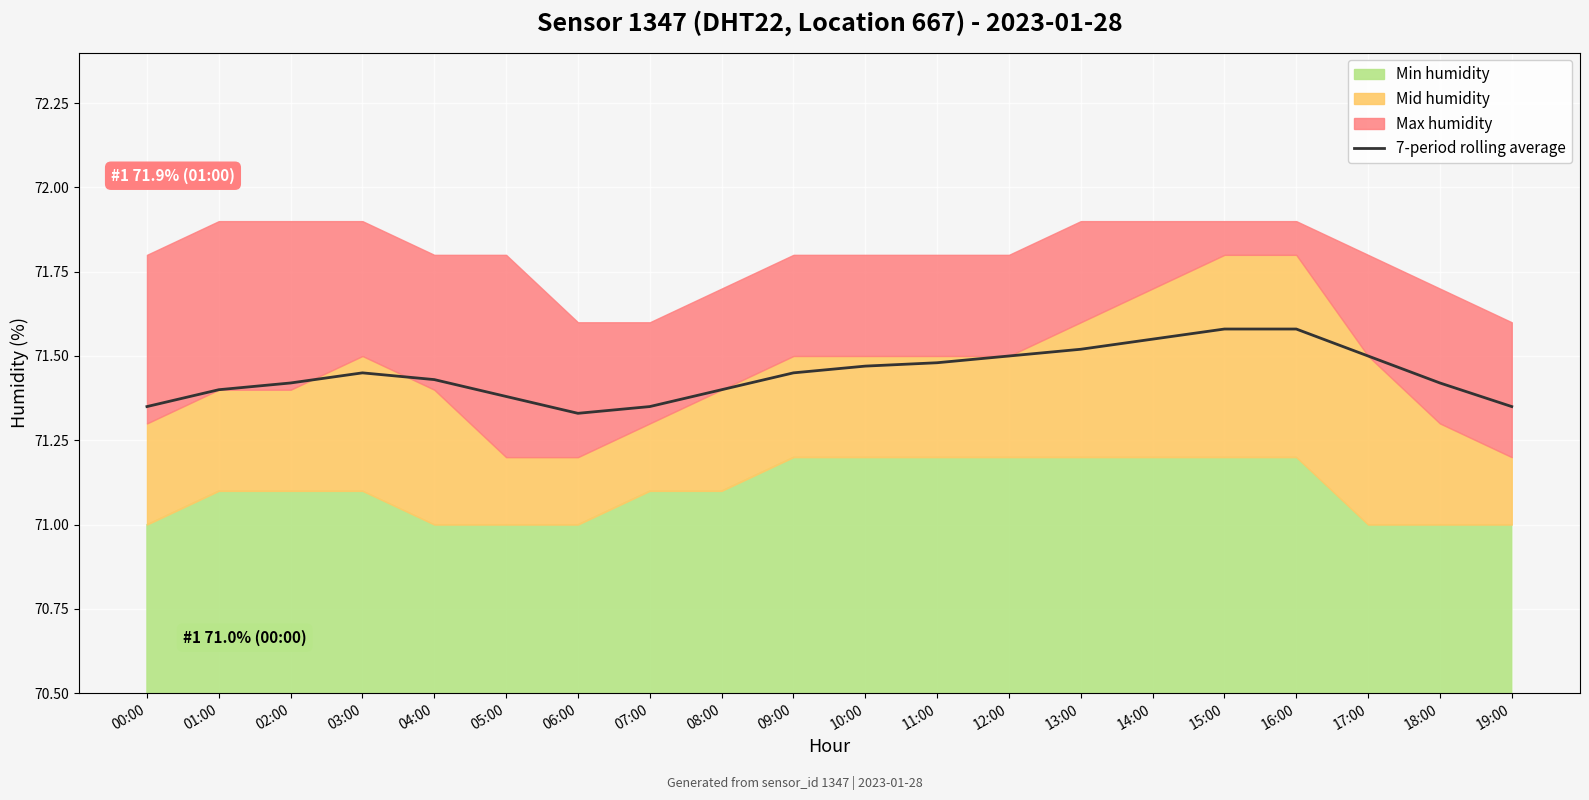

What is the difference between the second highest and minimum values?

0.2